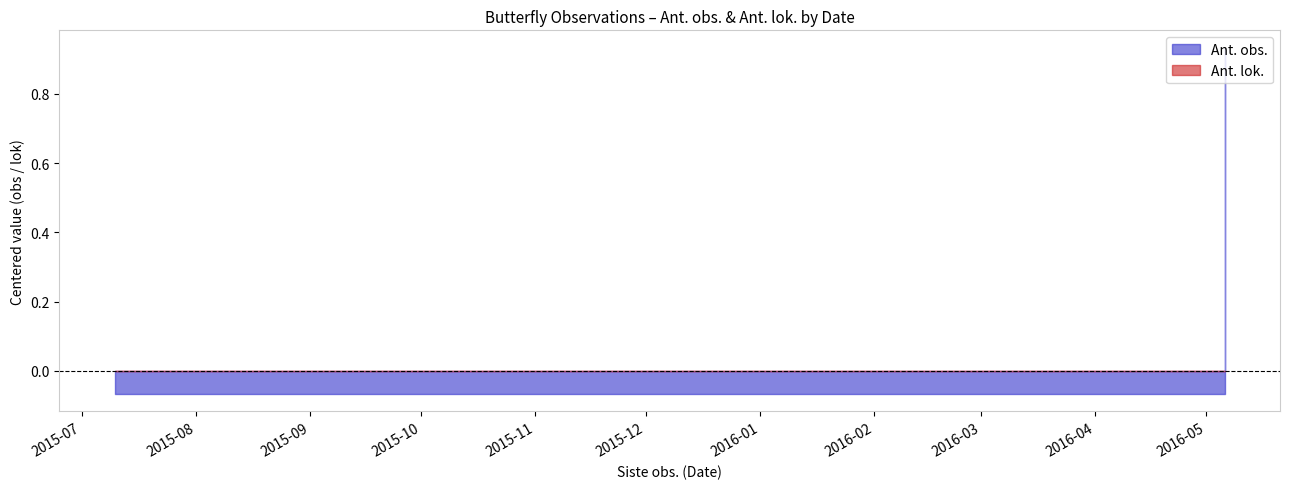

True or false: Ant. lok. and Ant. obs. intersect in this chart.

False